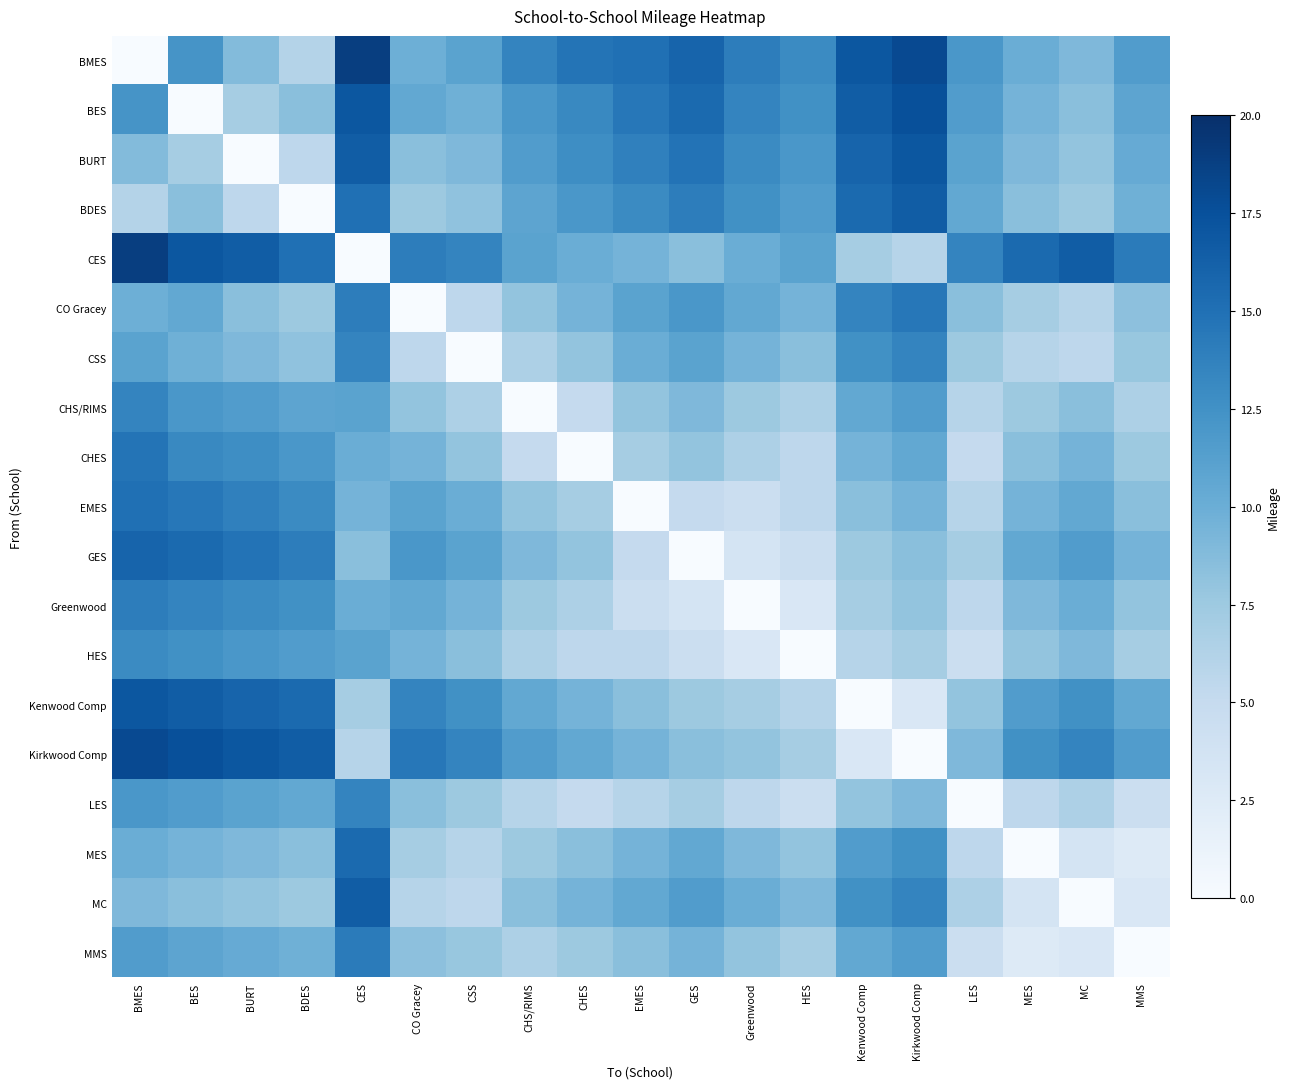

Rank the series by their maximum value, from lowest to highest.

HES, CSS, CHS/RIMS, LES, Greenwood, MMS, CO Gracey, CHES, EMES, MES, GES, BDES, MC, BURT, Kenwood Comp, BES, Kirkwood Comp, BMES, CES